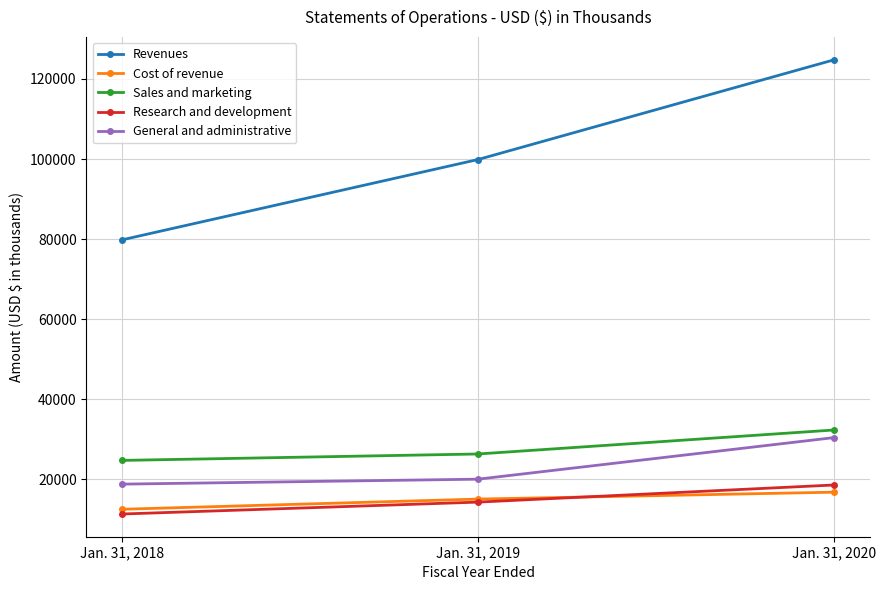

Read the Revenues value at Jan. 31, 2019, to the nearest 50.

99900